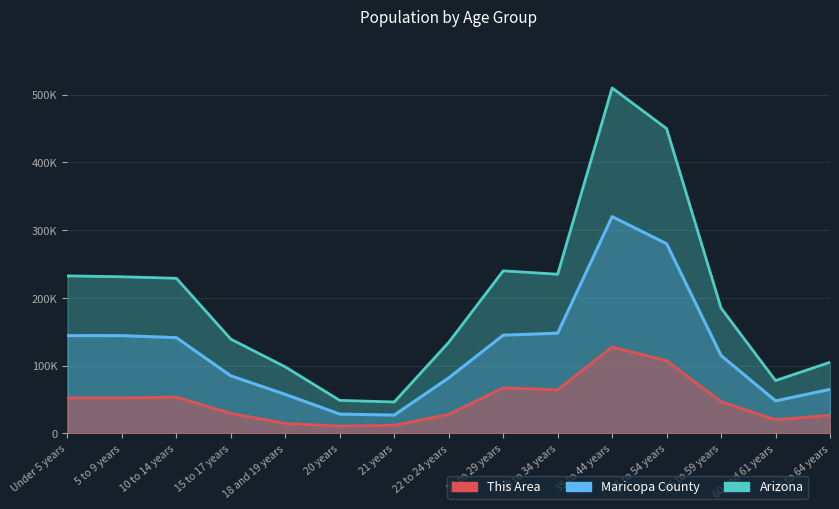

True or false: Arizona and Maricopa County cross at least once.

False